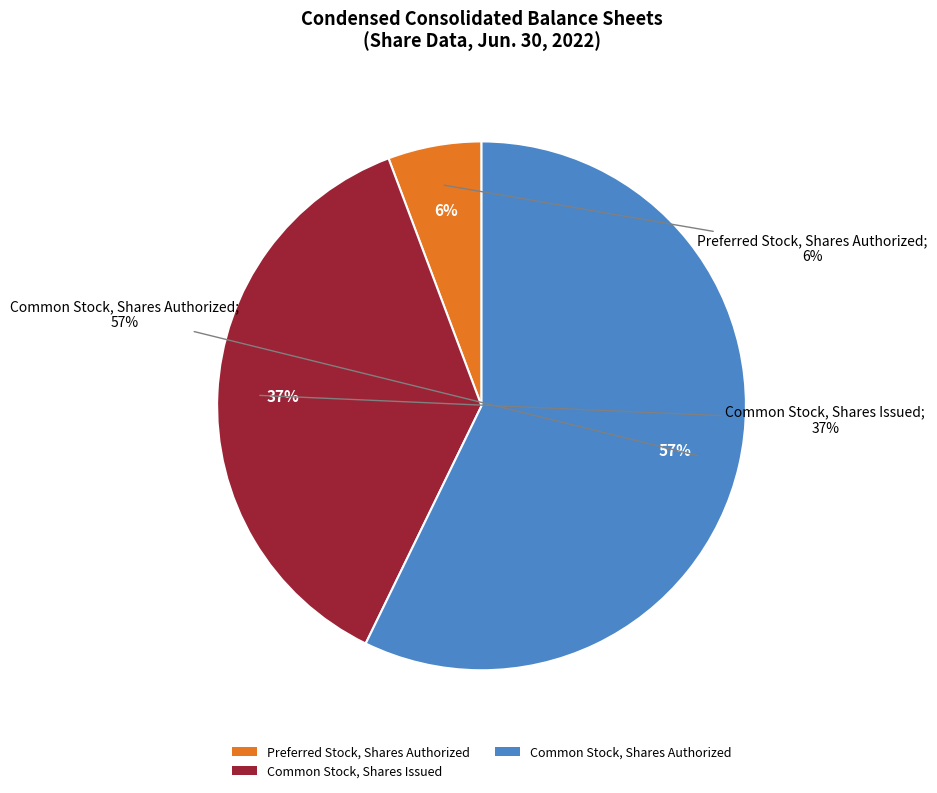

The Common Stock, Shares Authorized slice represents 57% of the pie. True or false?

True